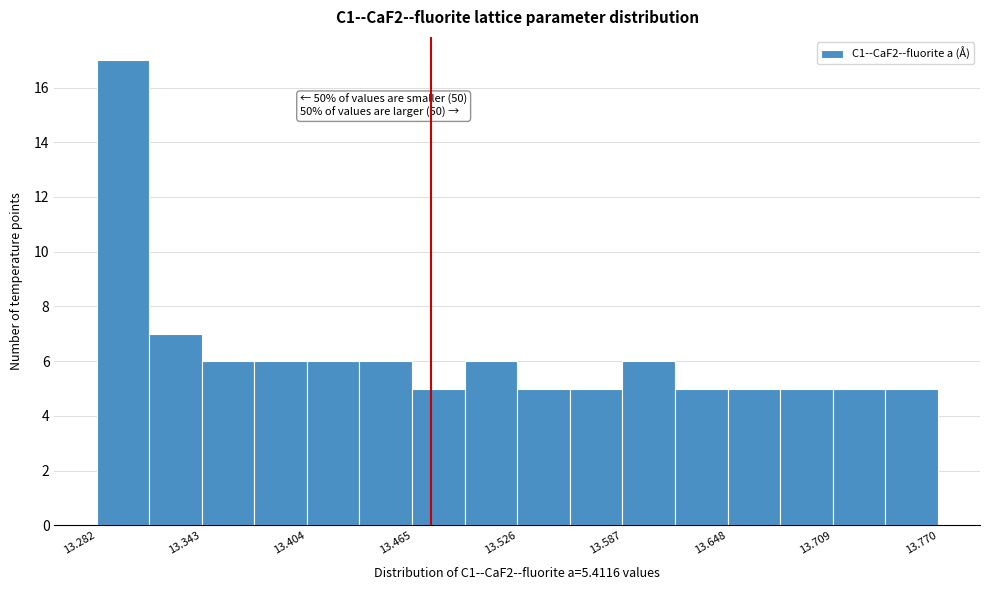

Around what value on the x-axis is the tallest bar? Give the approximate position of its centre, as read against the axis.

13.30